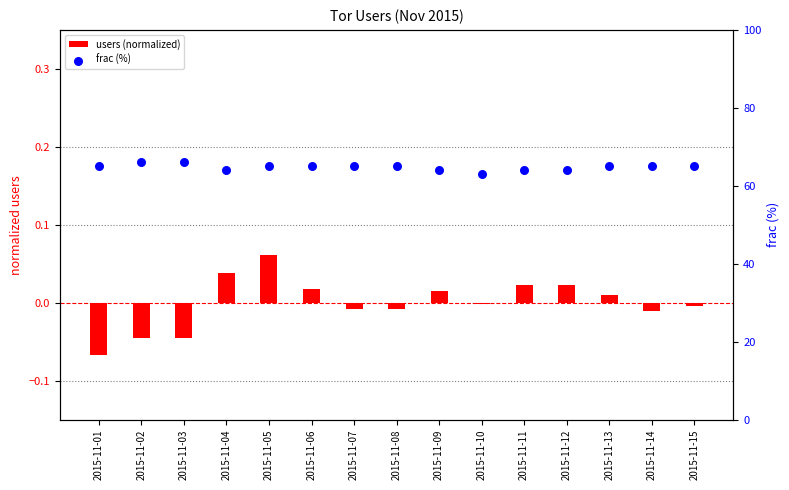

Is the value of users (normalized) at 2015-11-10 greater than the value of frac (%) at 2015-11-13?

No